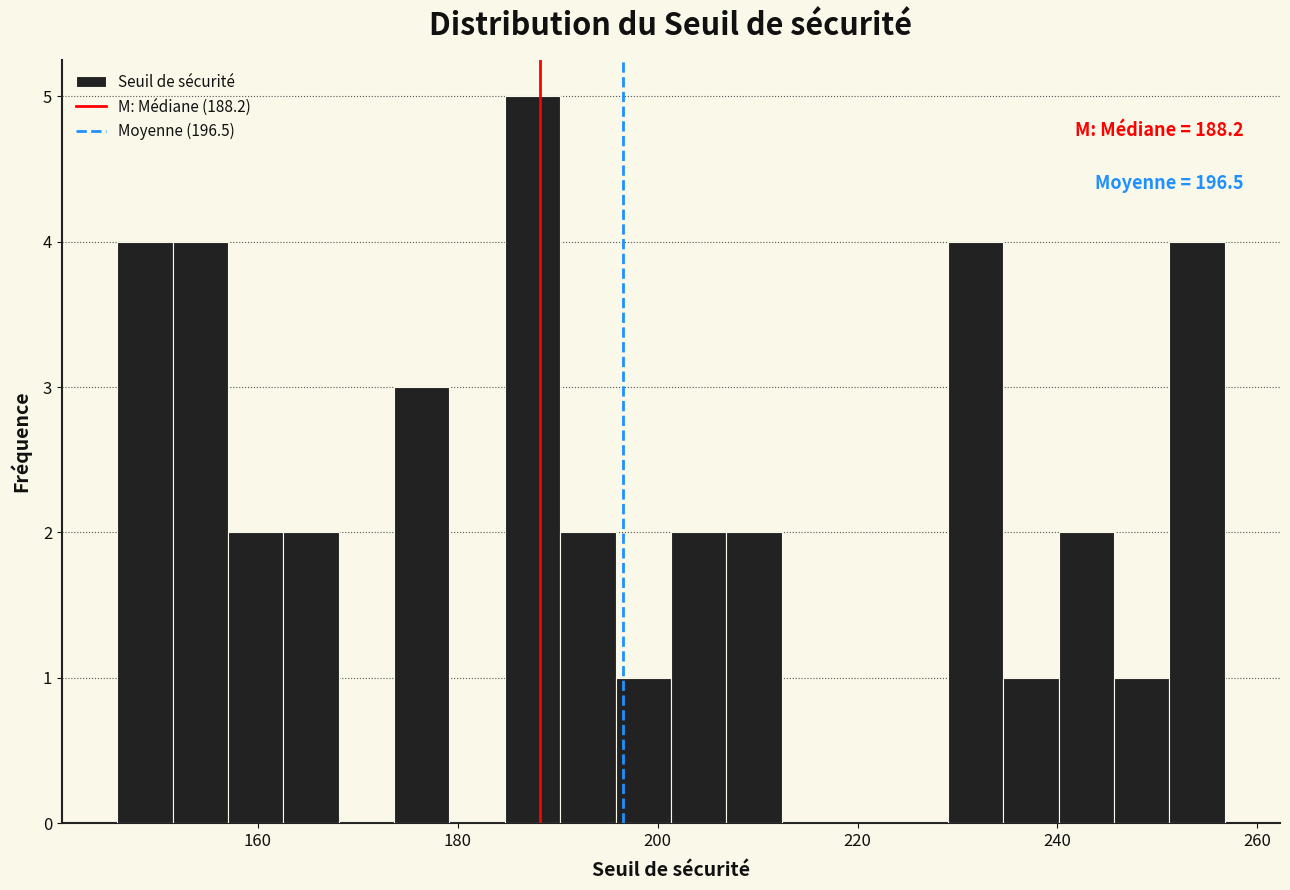

Around what value on the x-axis is the tallest bar? Give the approximate position of its centre, as read against the axis.

188